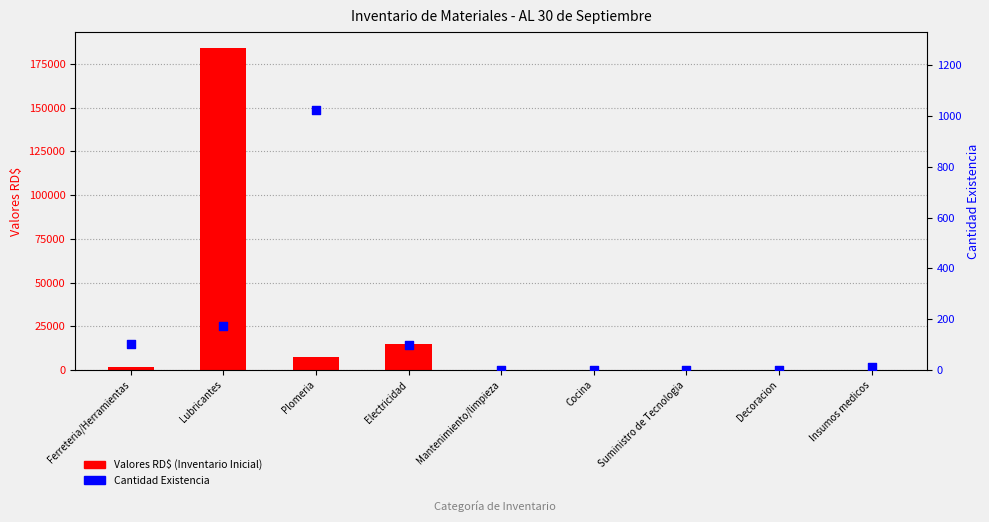

At which category is the sum across all series the highest?

Lubricantes